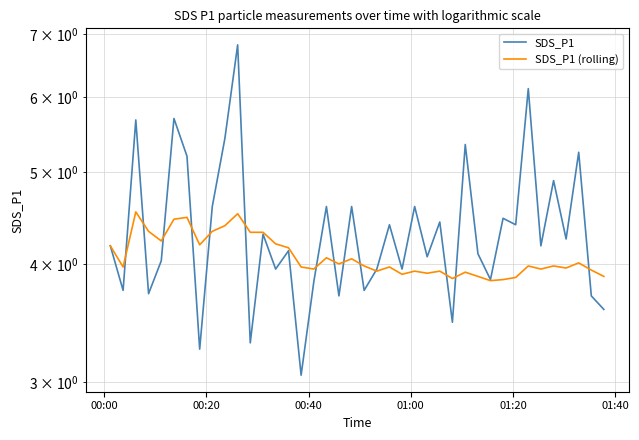

List the series in order of their overall mean, lowest first.

SDS_P1 (rolling), SDS_P1